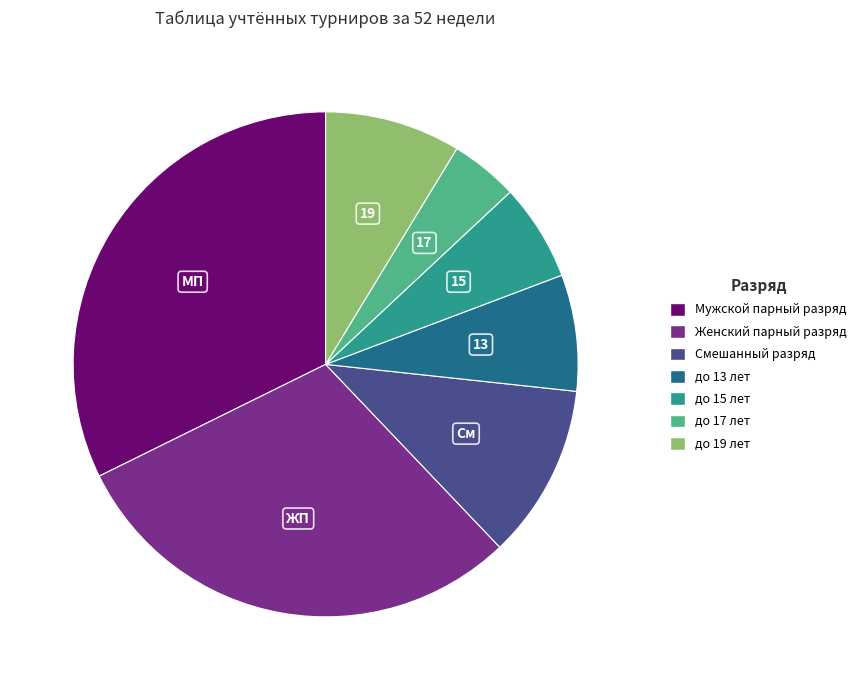

Between Мужской парный разряд and до 17 лет, which is larger?

Мужской парный разряд